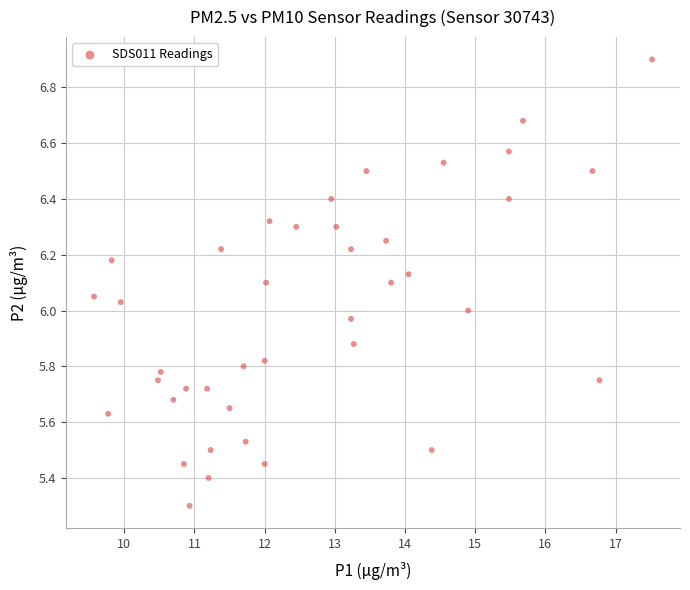

What is the range of Y values (max minus min)?

1.6